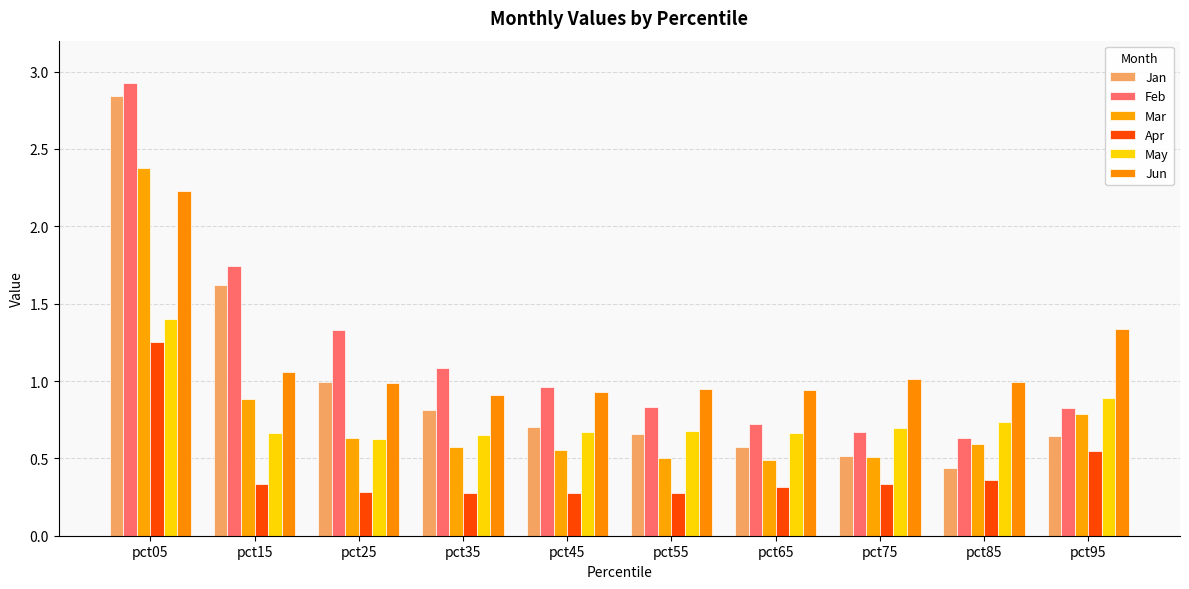

Which series has the largest total across all categories?

Feb